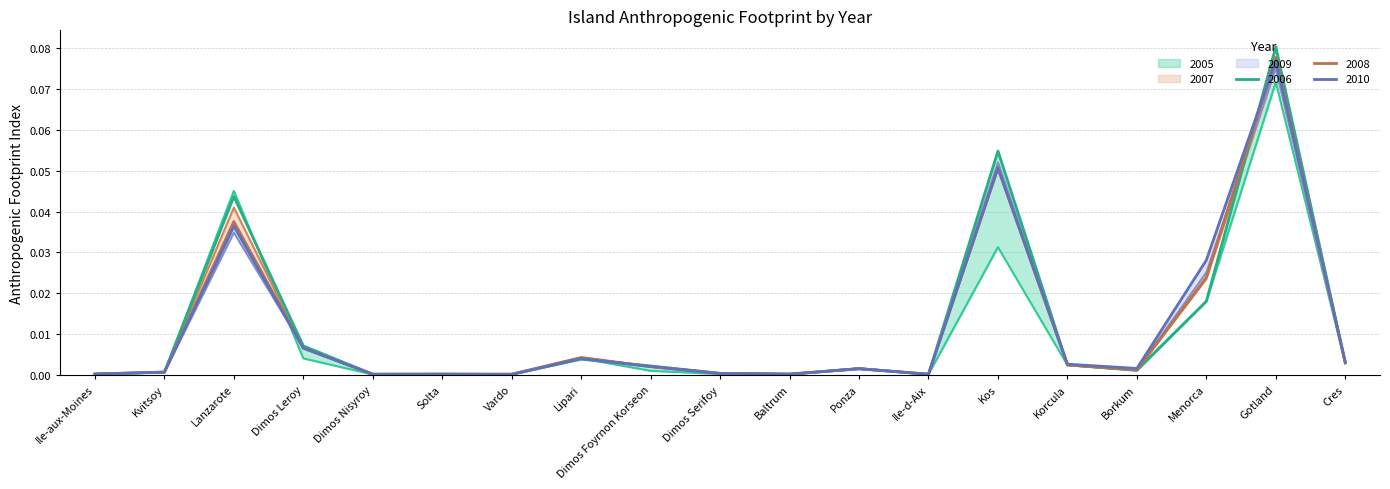

Which category has the lowest value across all series?

Dimos Nisyroy